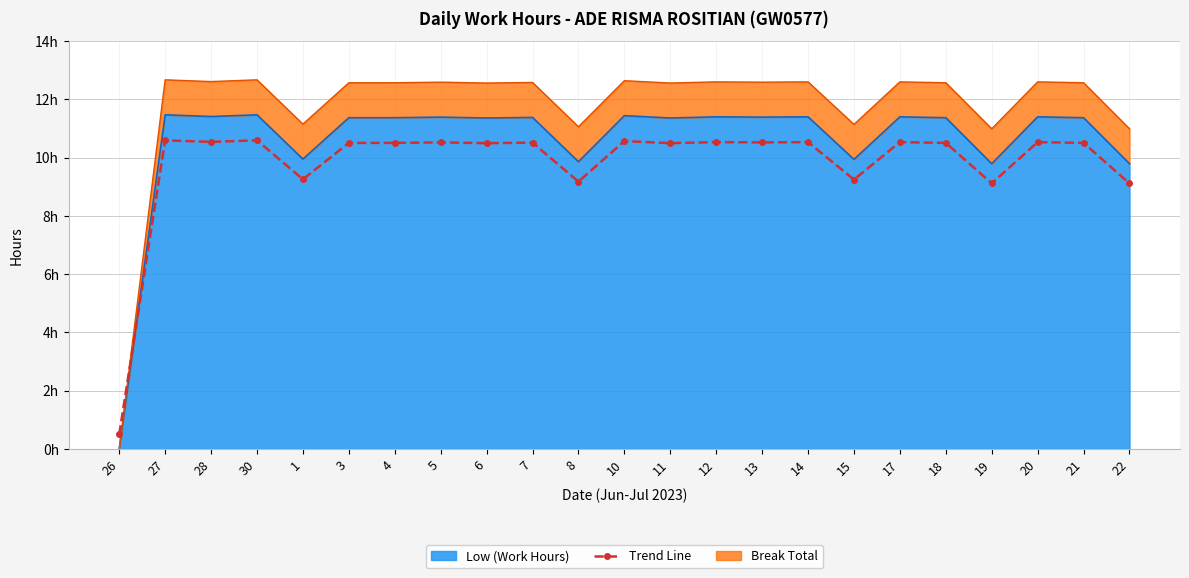

What is the difference between the maximum and minimum values?

10.1